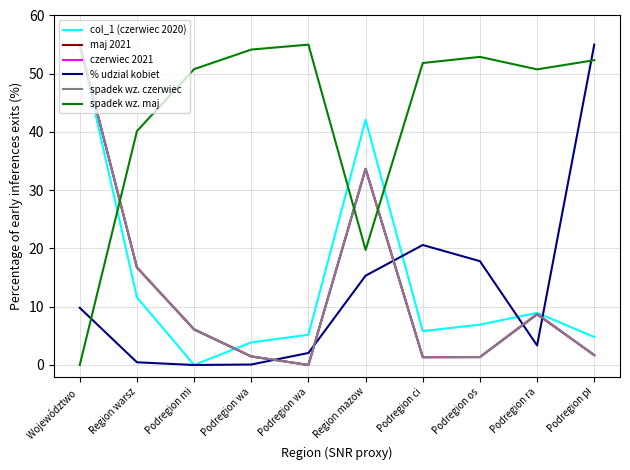

What are all the series names shown in the legend?

col_1 (czerwiec 2020), maj 2021, czerwiec 2021, % udzial kobiet, spadek wz. czerwiec, spadek wz. maj